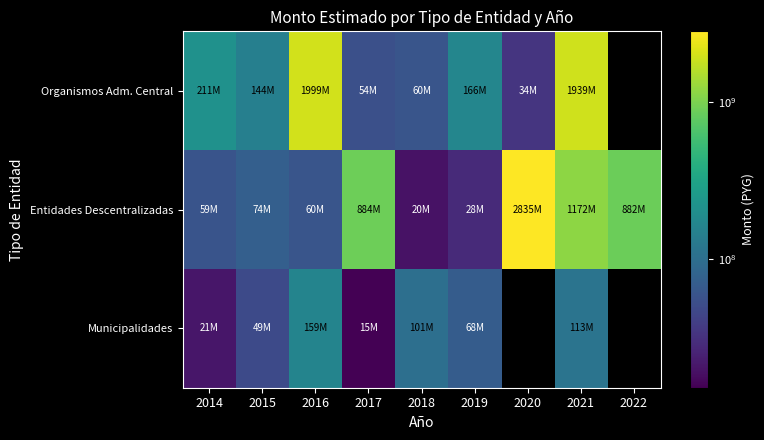

Count the number of categories in the chart.

9